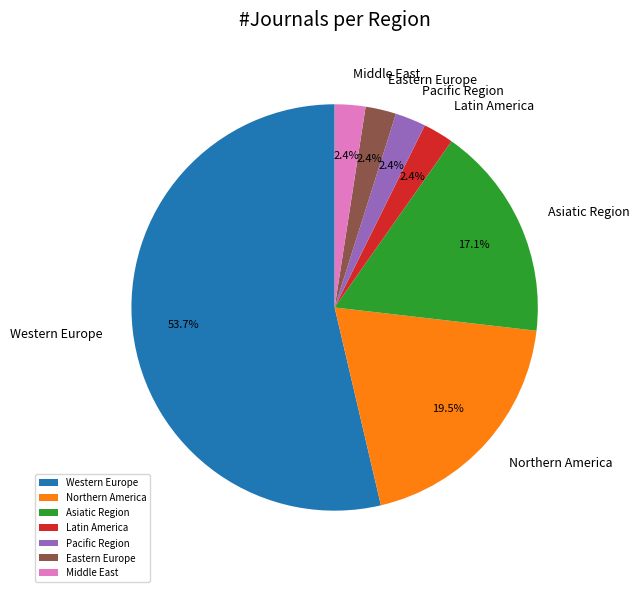

What percentage is the Western Europe slice, to the nearest percent?

54%